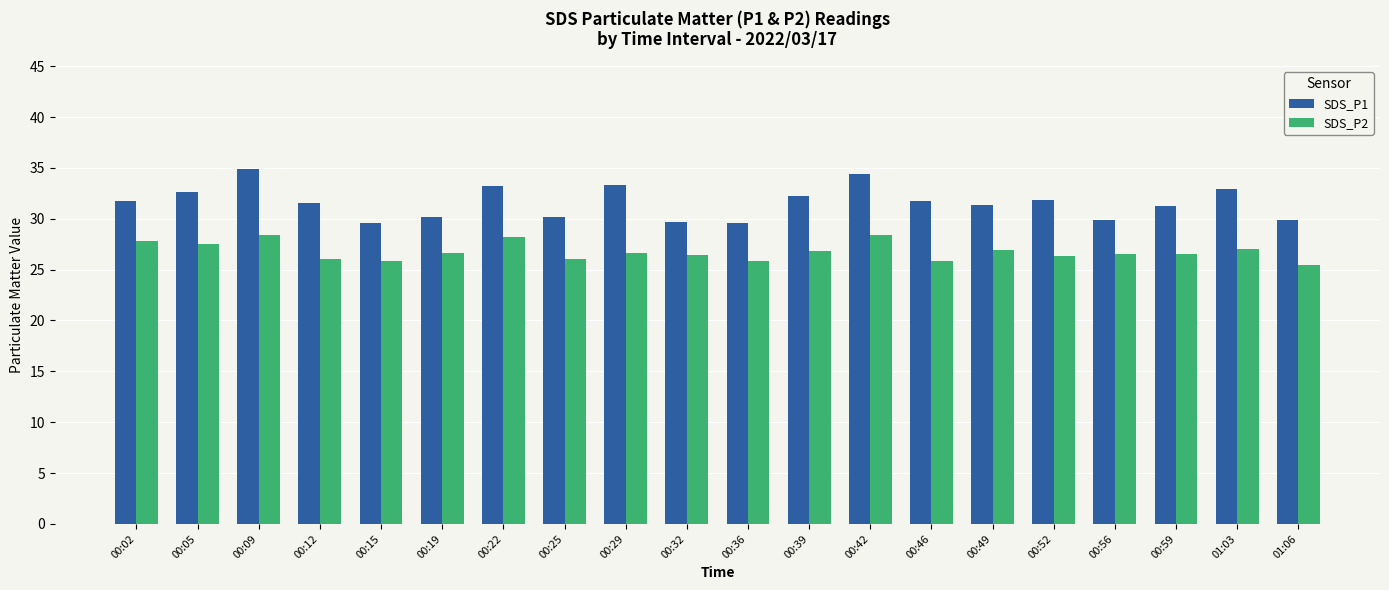

What position from the left is 00:39?

12